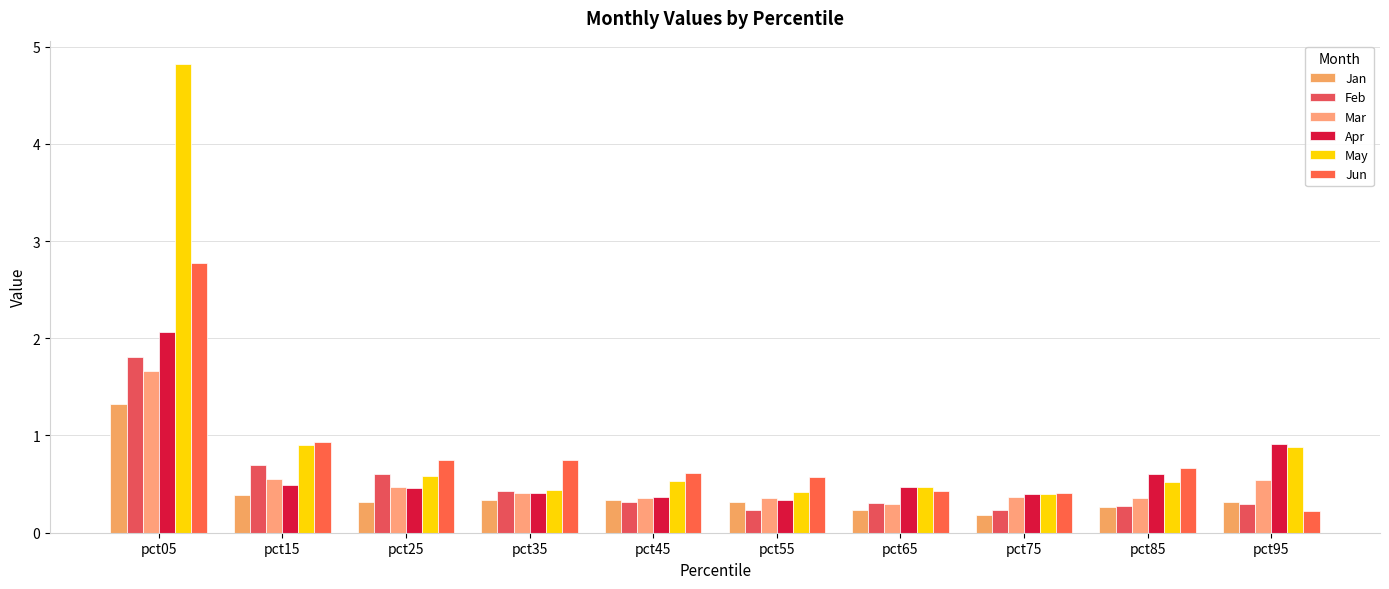

How many data points does each series have?

10